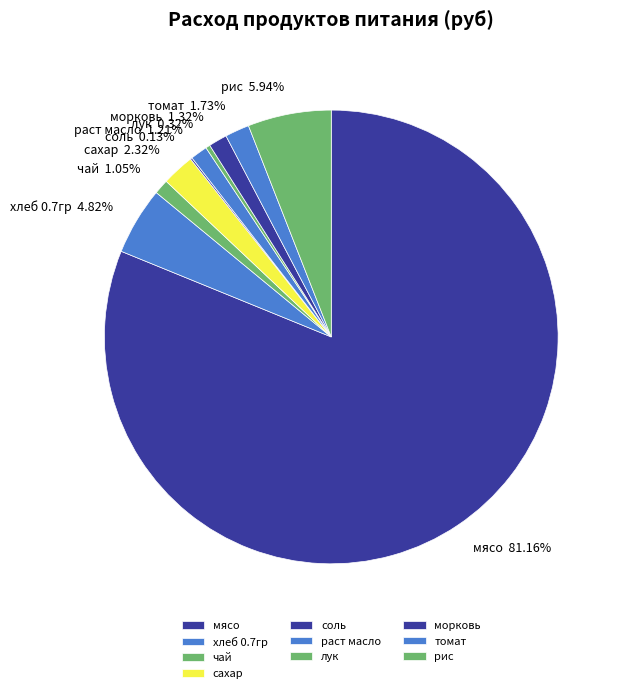

What is the largest slice in the pie chart?

мясо